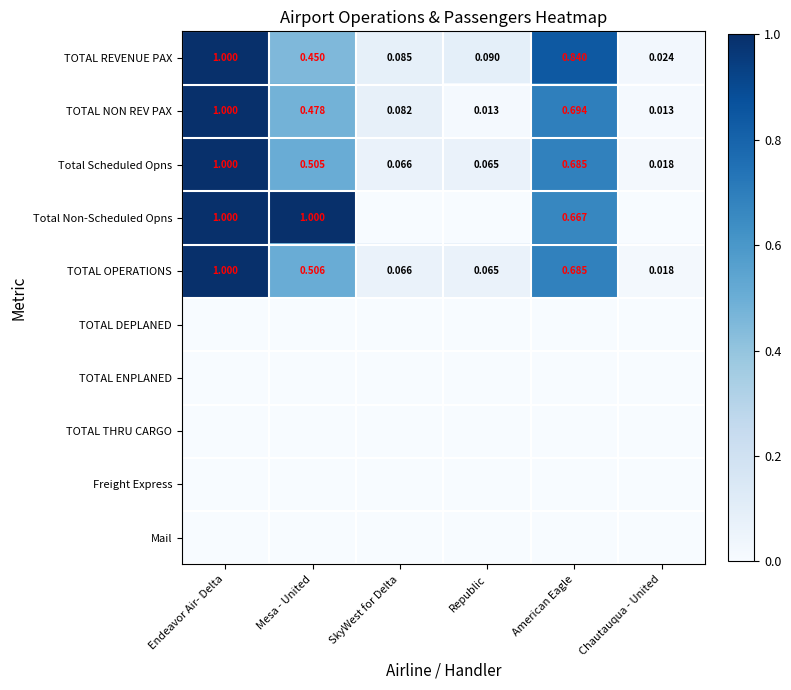

Rank the categories by Total Non-Scheduled Opns value from lowest to highest.

SkyWest for Delta, Republic, Chautauqua - United, American Eagle, Endeavor Air- Delta, Mesa - United